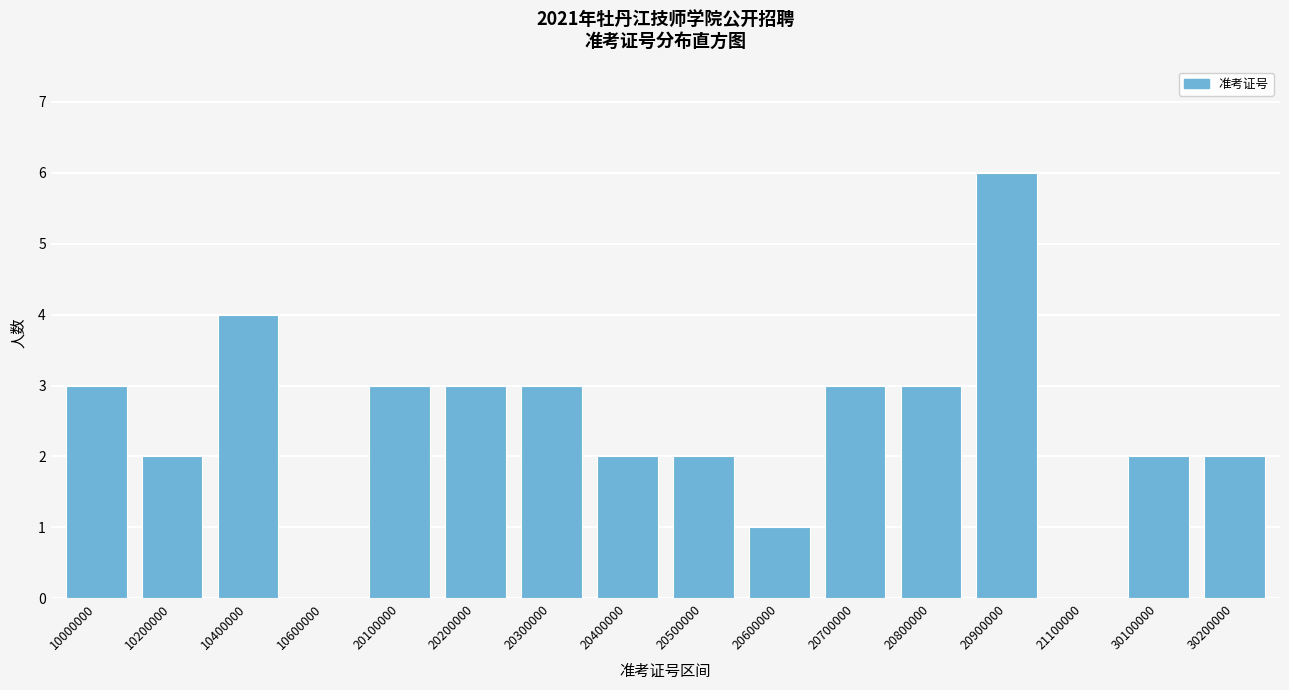

Reading right to left, list all the values displayed in this chart.

30200000=2	30100000=2	21100000=0	20900000=6	20800000=3	20700000=3	20600000=1	20500000=2	20400000=2	20300000=3	20200000=3	20100000=3	10600000=0	10400000=4	10200000=2	10000000=3